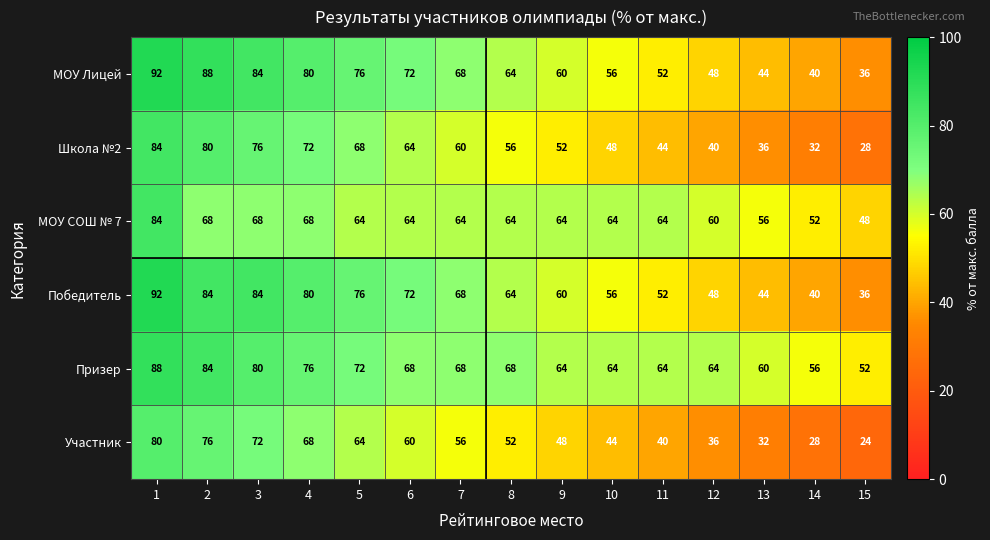

List the labels in order of Школа №2 value, largest first.

1, 2, 3, 4, 5, 6, 7, 8, 9, 10, 11, 12, 13, 14, 15